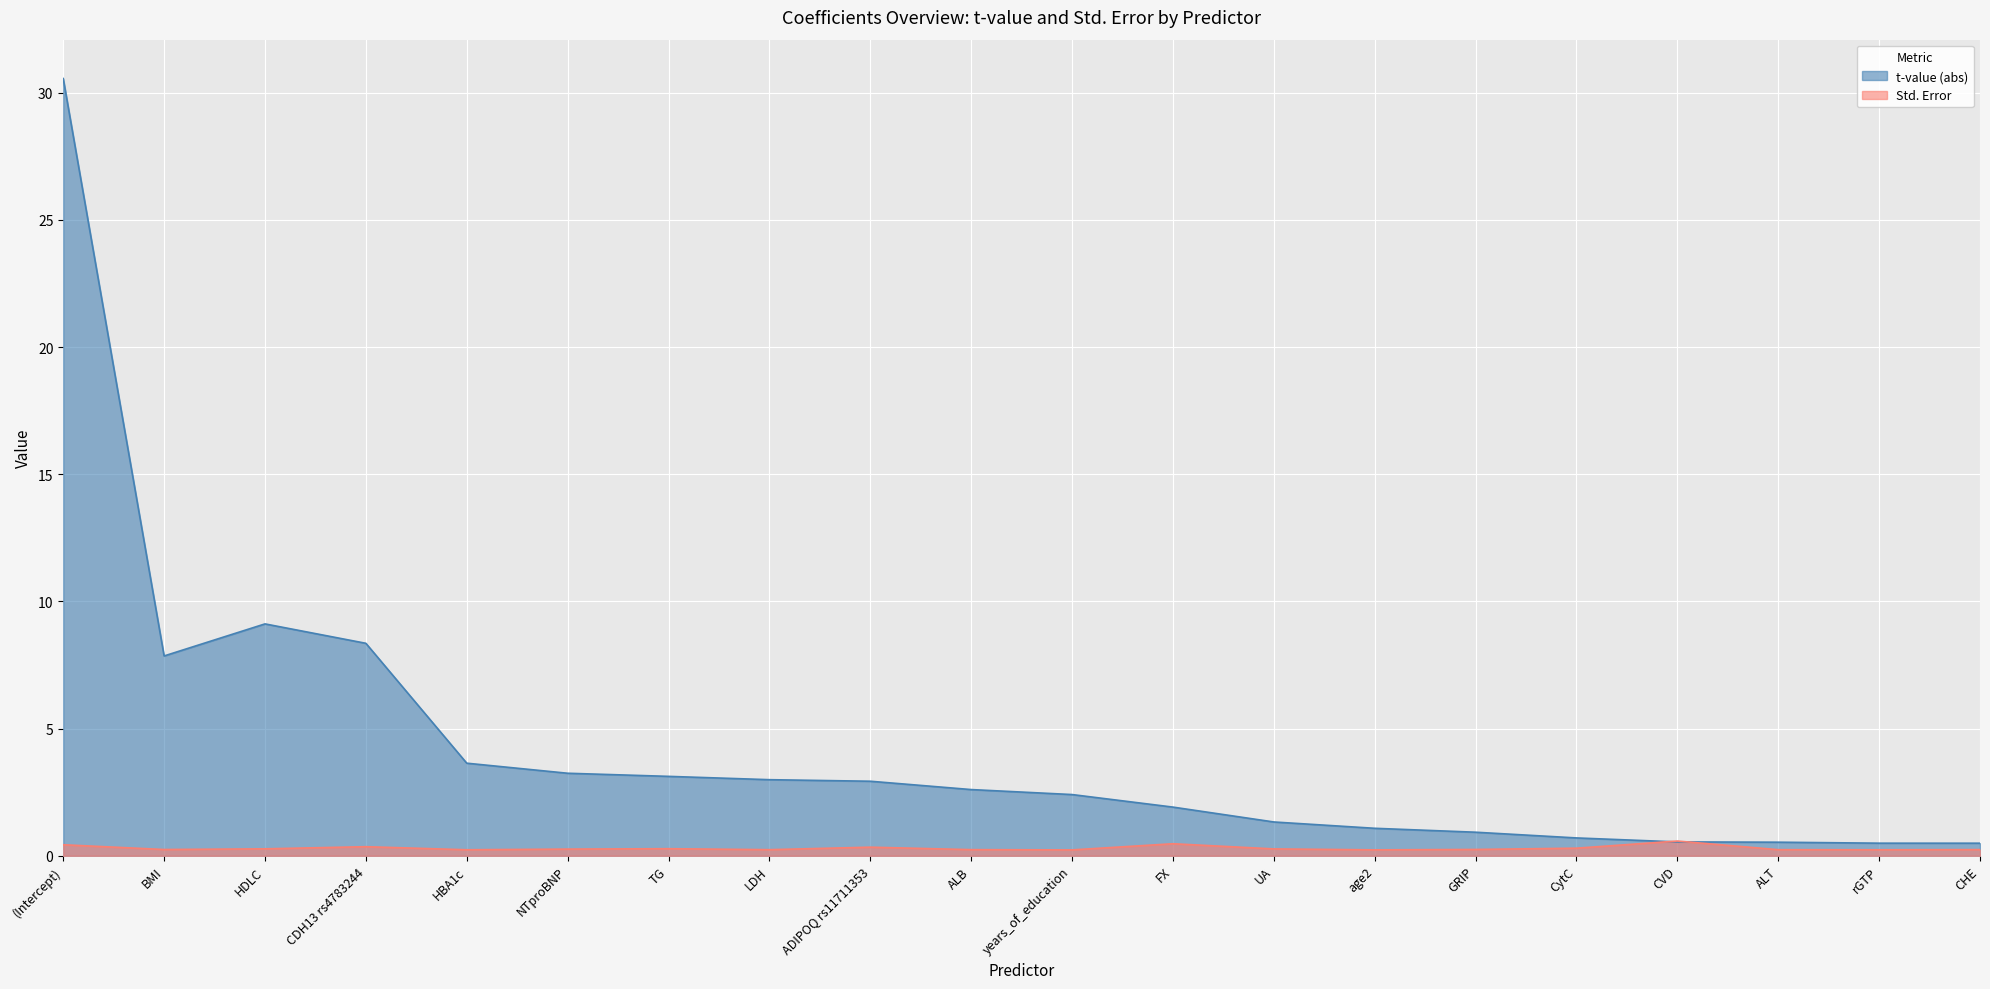

Which label corresponds to the largest value in the chart?

(Intercept)